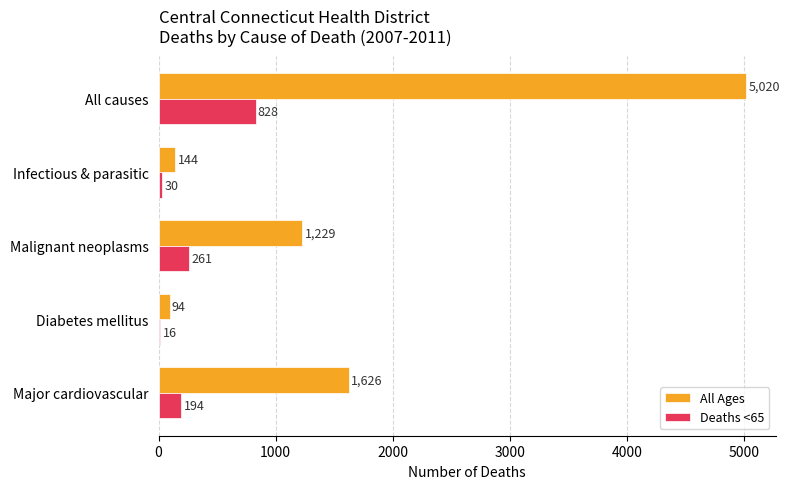

What is the difference between the highest and lowest values at Malignant neoplasms?

968